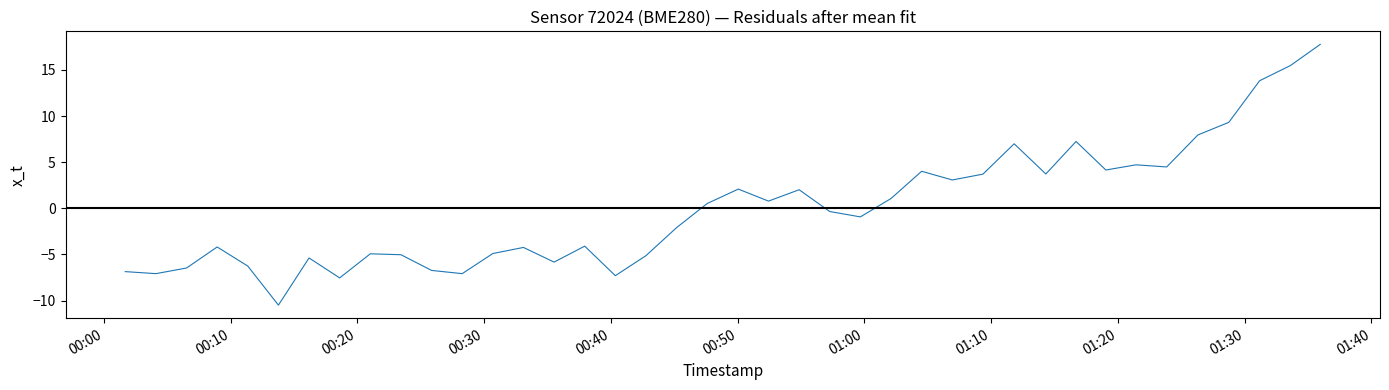

What is the maximum value shown in the chart?

17.8